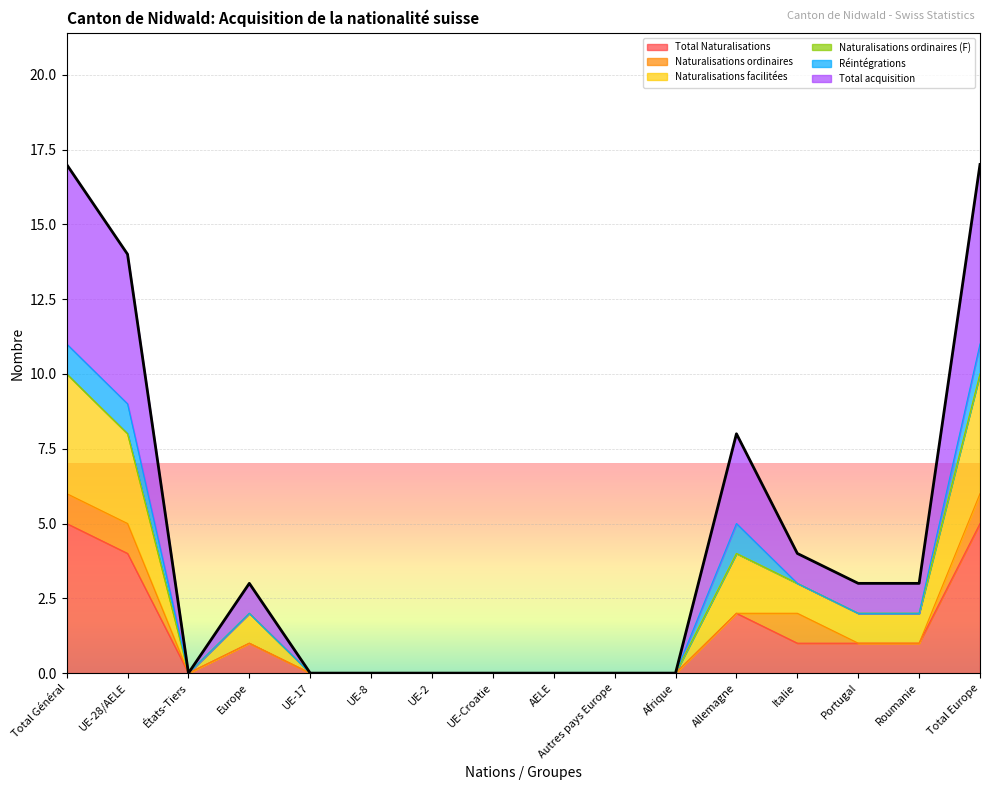

At which label does Total Naturalisations first exceed 1?

Total Général